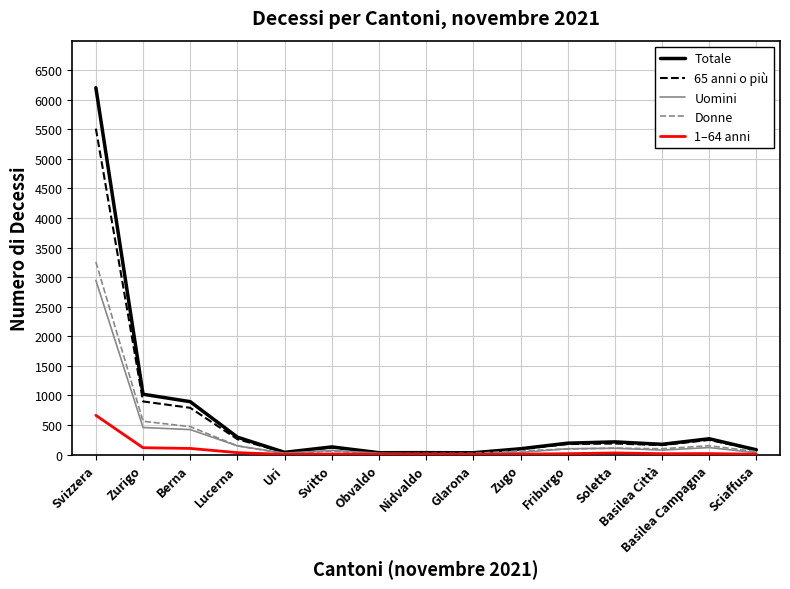

The value of Uomini at Zurigo is 457. True or false?

True